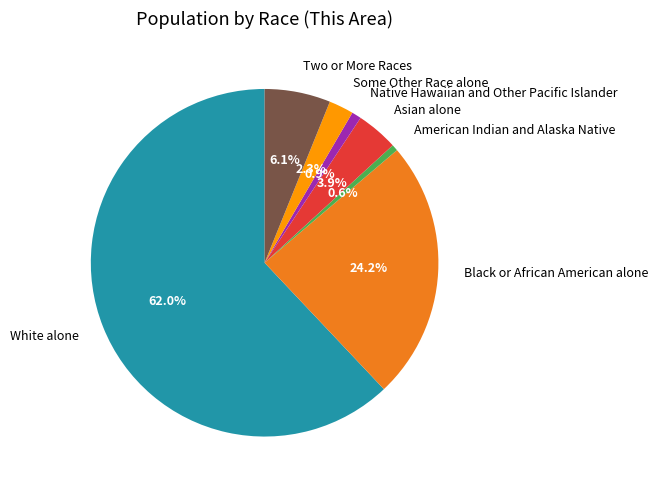

To the nearest percent, what percentage of the pie is Black or African American alone?

24%